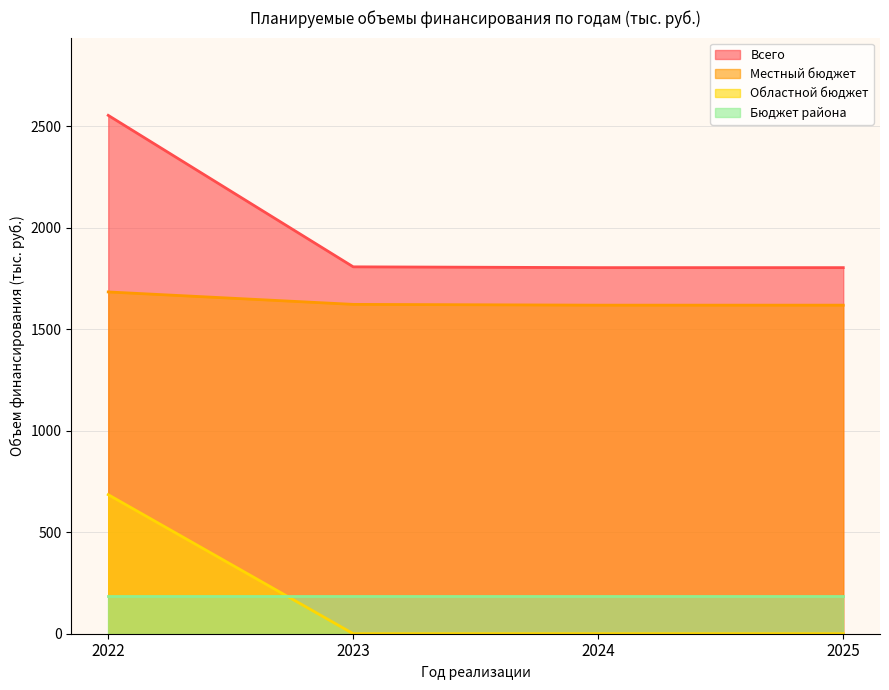

What is the difference between the second highest and second lowest values in the Всего series?

3.9